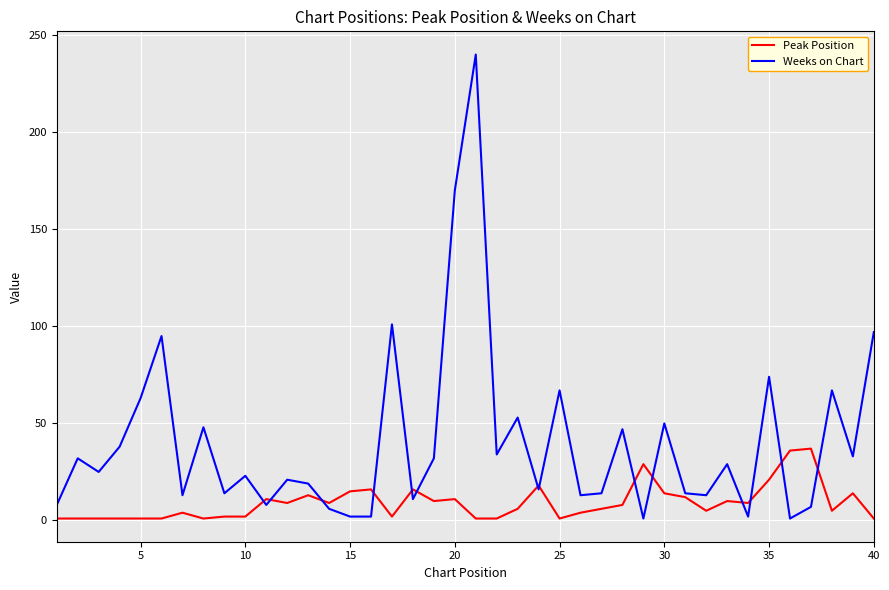

List the series in order of their peak value, highest first.

Weeks on Chart, Peak Position